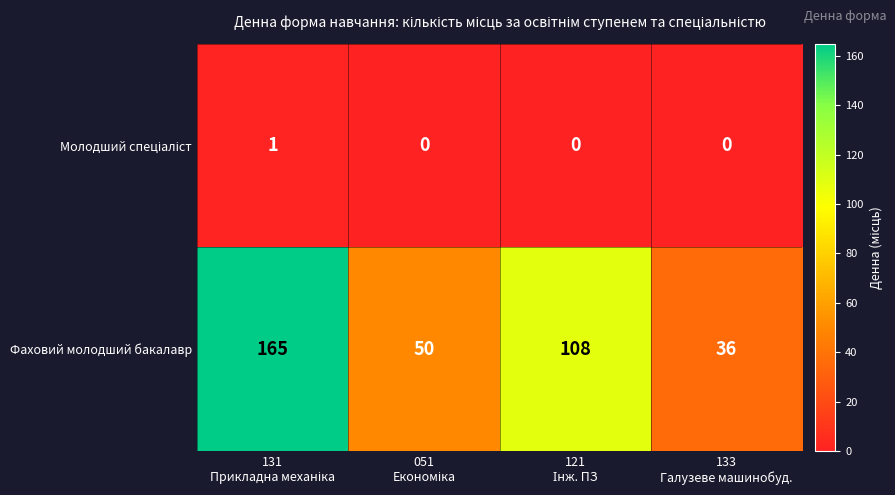

What is the difference between the maximum and minimum values in the Фаховий молодший бакалавр series?

129